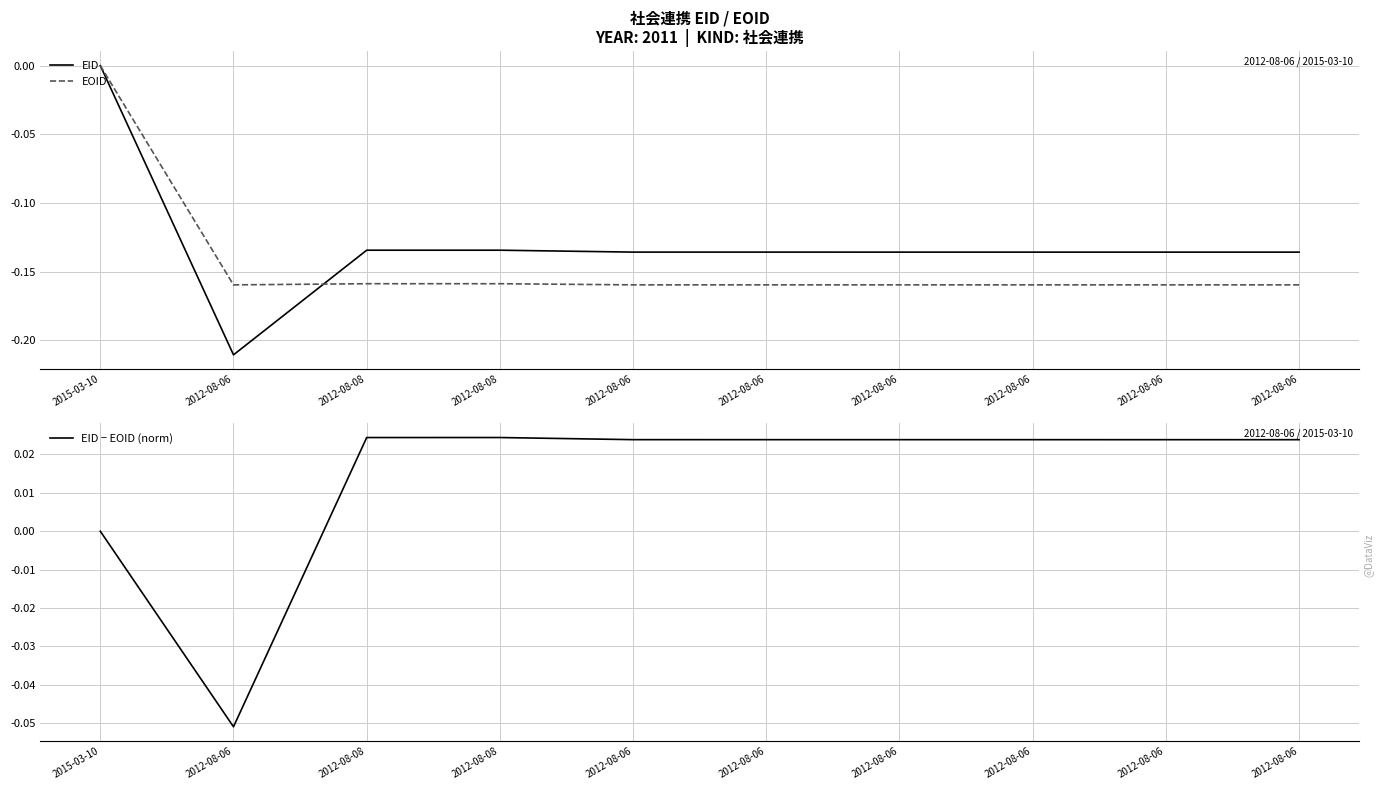

Reading left to right, list all the values displayed in this chart.

EID: 0.0	-0.2	-0.1	-0.1	-0.1	-0.1	-0.1	-0.1	-0.1	-0.1
EOID: 0.0	-0.2	-0.2	-0.2	-0.2	-0.2	-0.2	-0.2	-0.2	-0.2
EID − EOID (norm): 0.0	-0.1	0.0	0.0	0.0	0.0	0.0	0.0	0.0	0.0